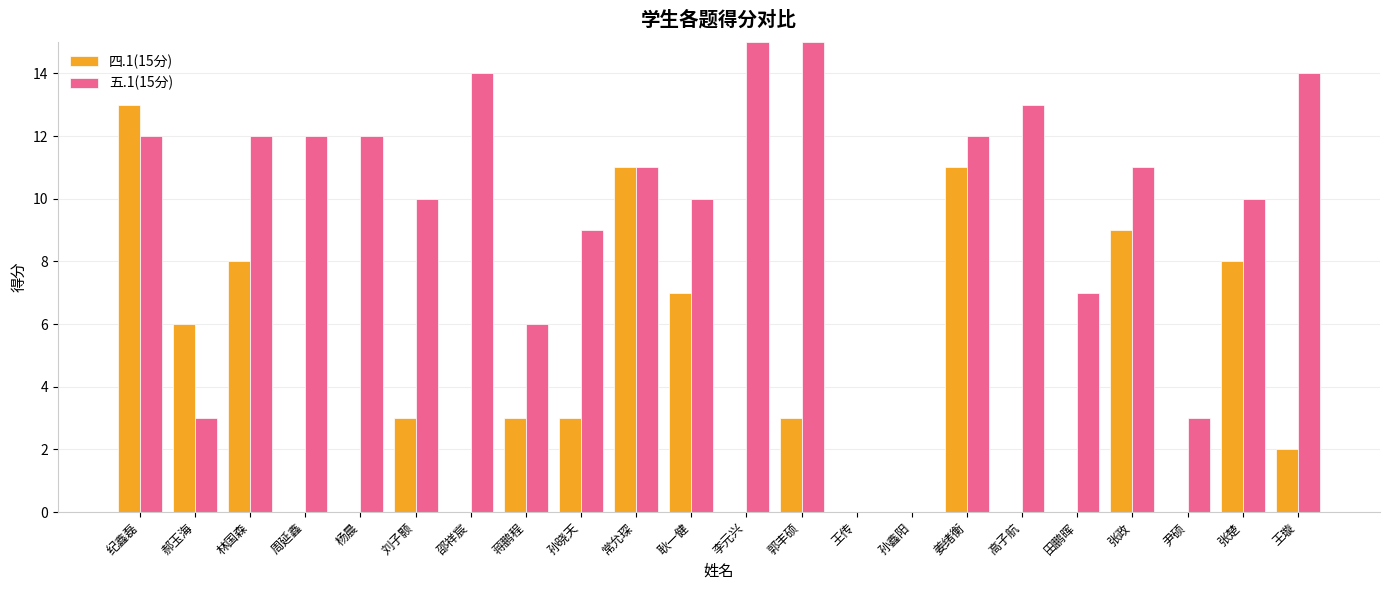

Which category has the highest value in the 四.1(15分) series?

纪鑫磊